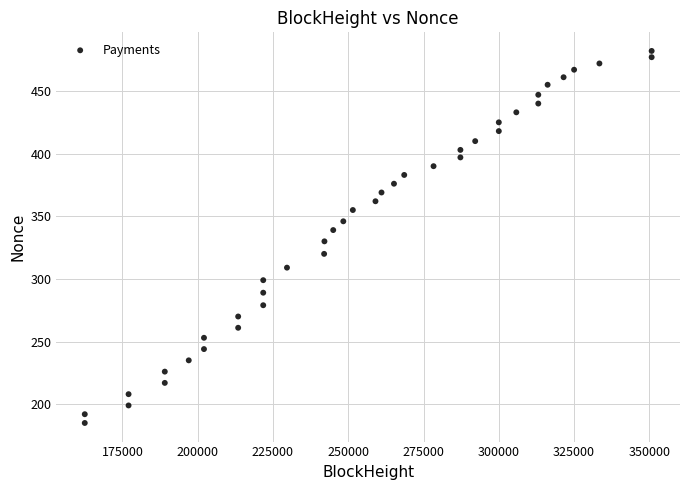

What is the range of X values (max minus min)?

188275